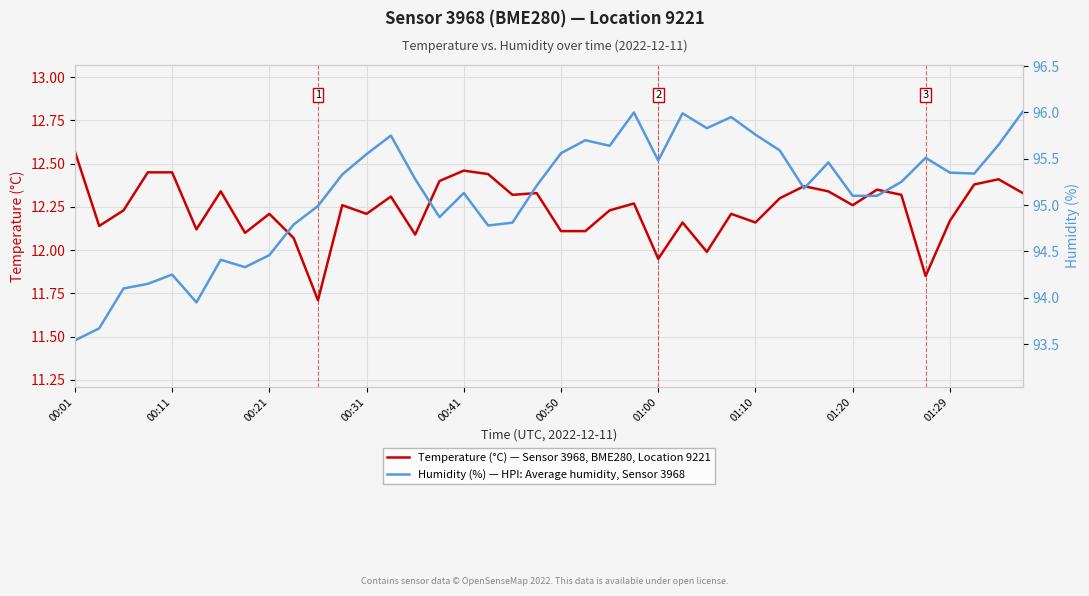

True or false: Temperature (°C) — Sensor 3968, BME280, Location 9221 and Humidity (%) — HPI: Average humidity, Sensor 3968 intersect in this chart.

False